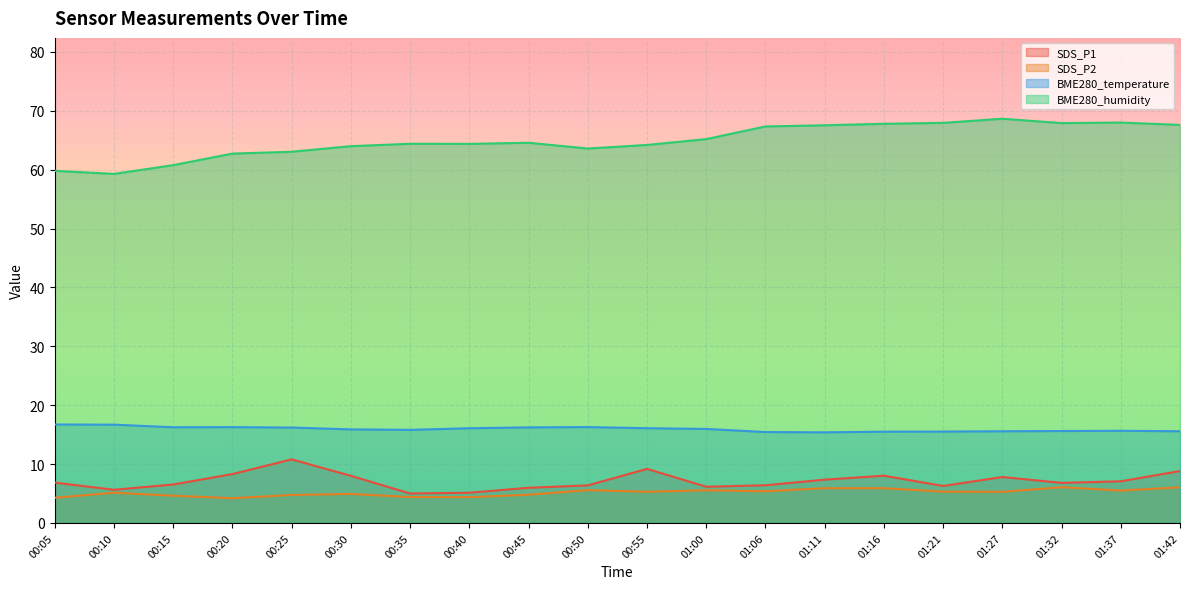

The SDS_P2 series shows 6.6 at 00:40. True or false?

False